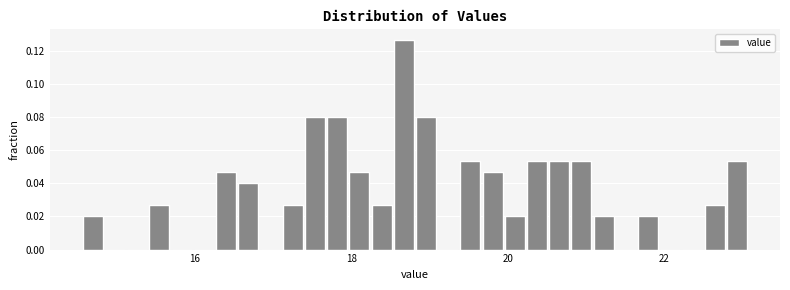

Around what value on the x-axis is the tallest bar? Give the approximate position of its centre, as read against the axis.

18.6